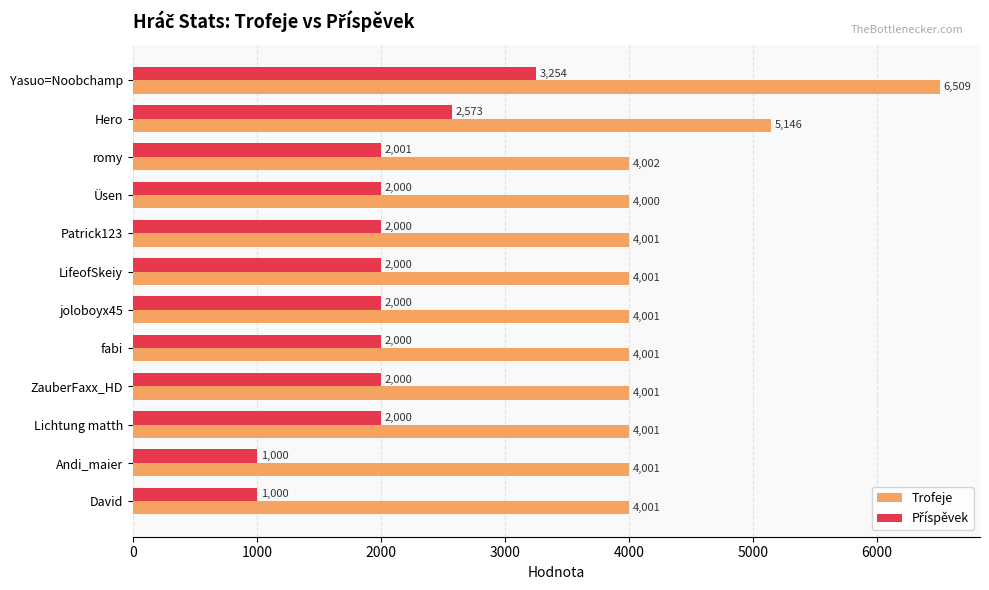

What is the maximum value shown in the chart?

6509